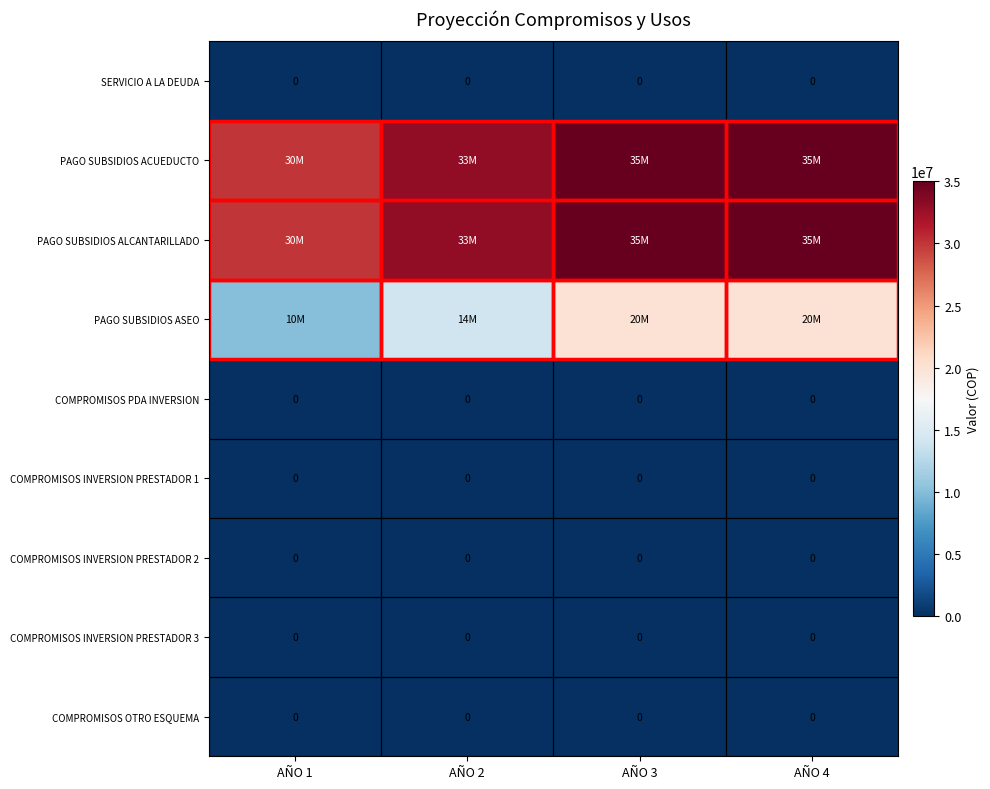

True or false: COMPROMISOS OTRO ESQUEMA has a value of 0 at AÑO 3.

True